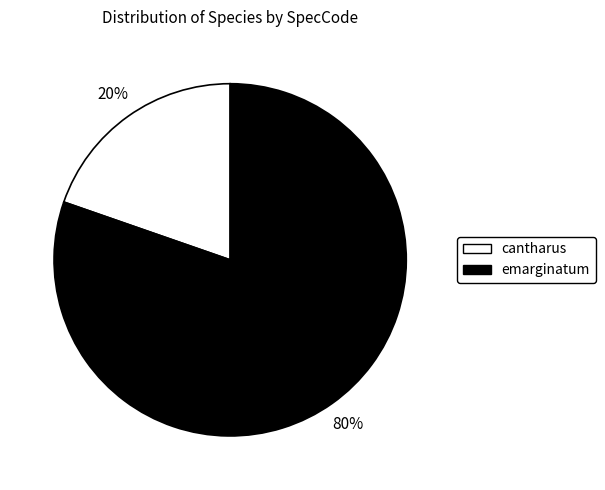

Does emarginatum account for over 50% of the chart?

Yes